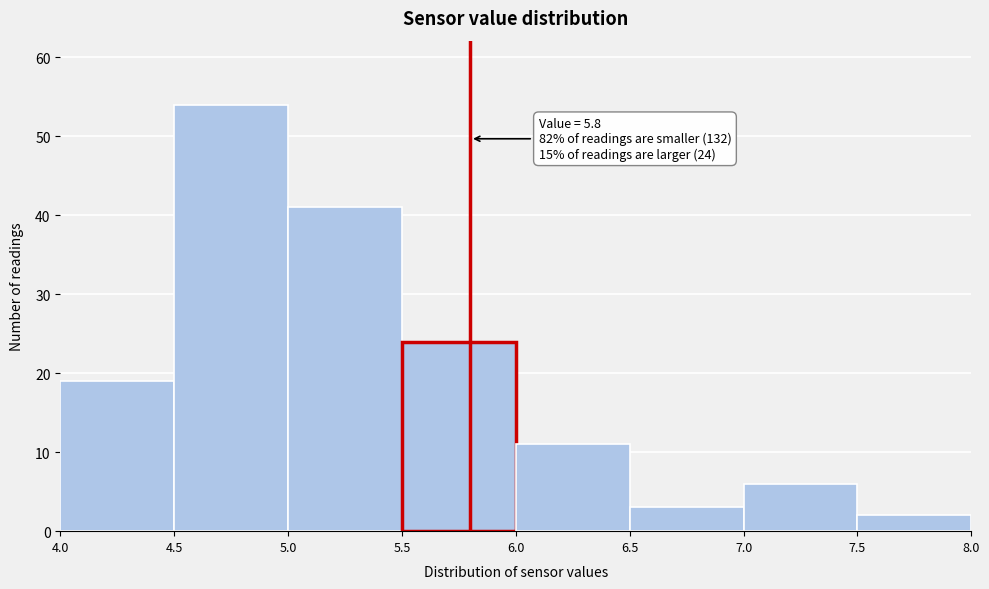

Over which range of the x-axis is the bar tallest?

4.5 to 5.0